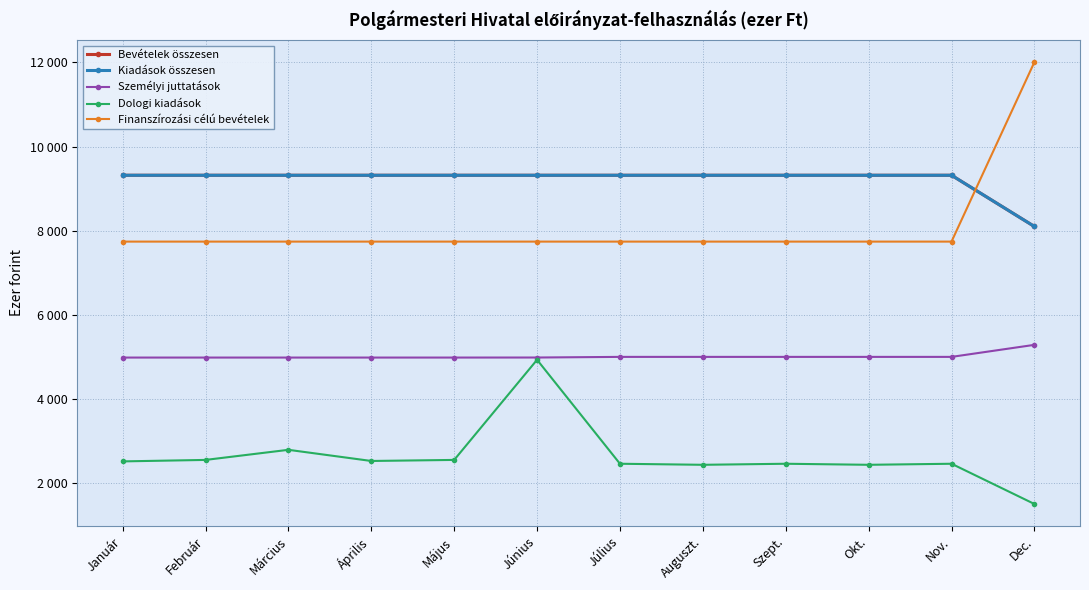

What is the label of the 6th point from the right?

Július